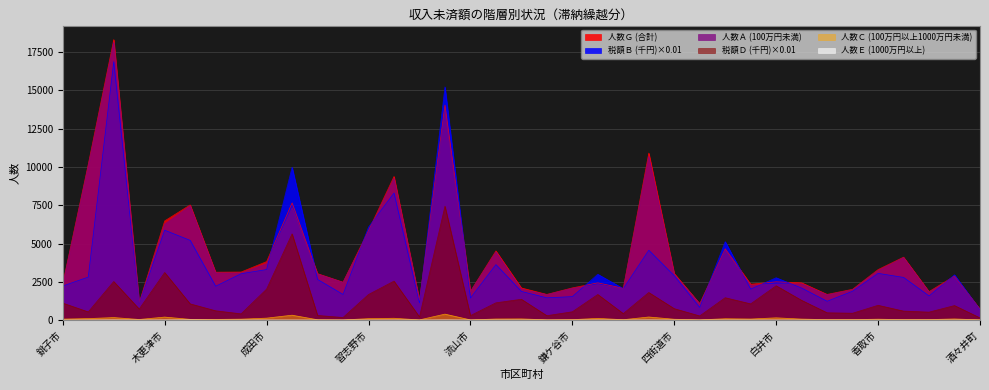

What is the label of the 31st point from the right?

野田市